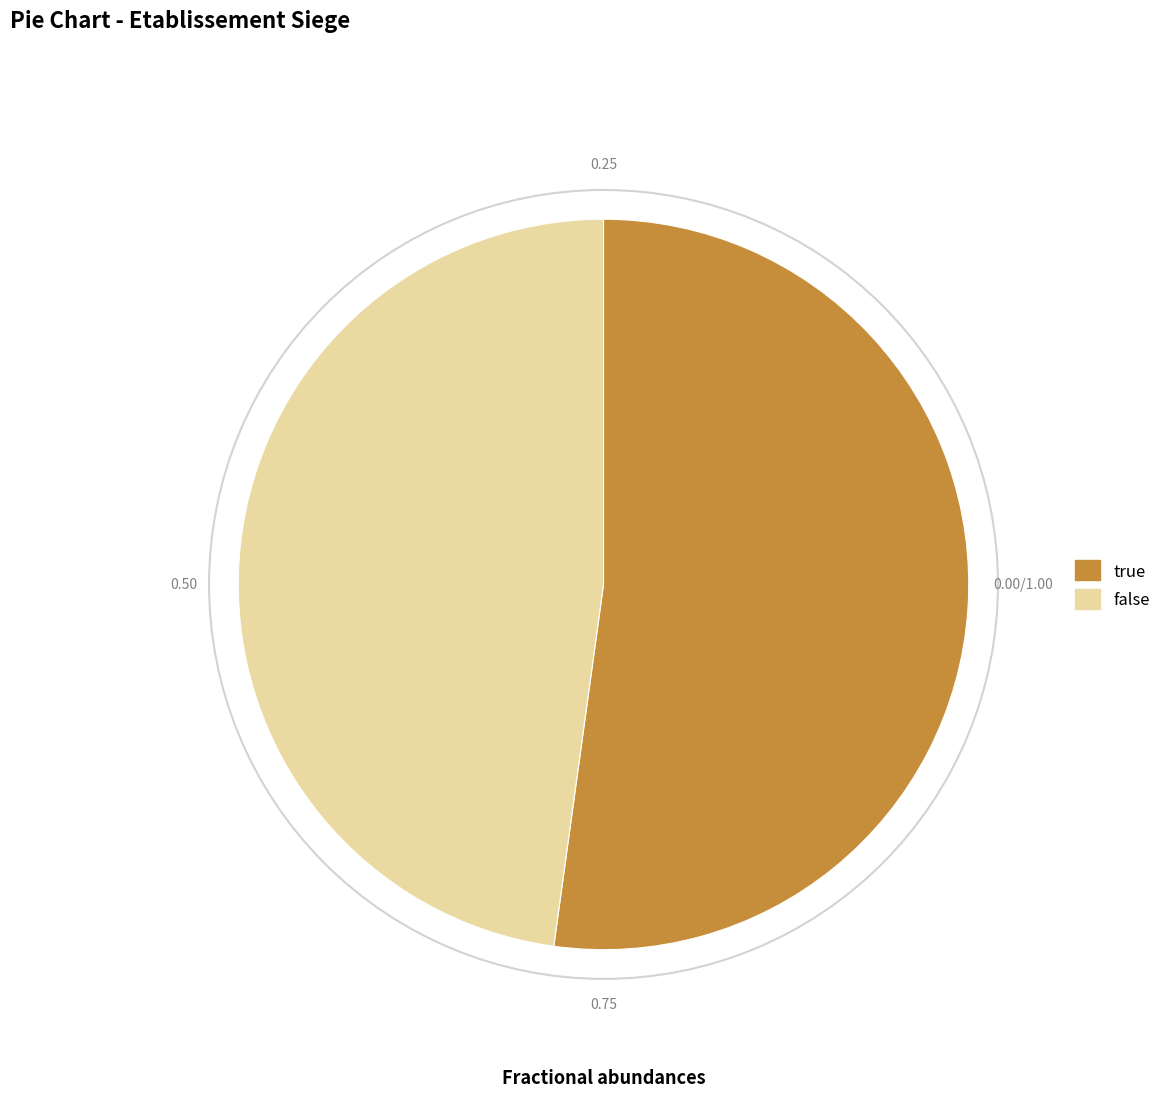

Which slice is the largest?

true